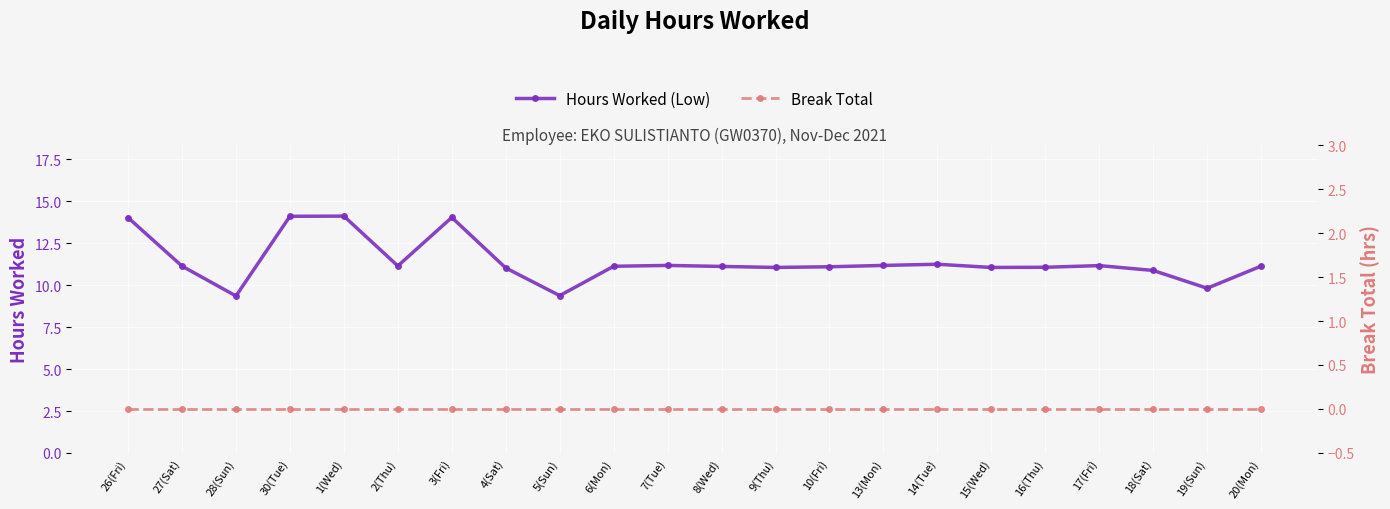

List the series in order of their peak value, lowest first.

Break Total, Hours Worked (Low)